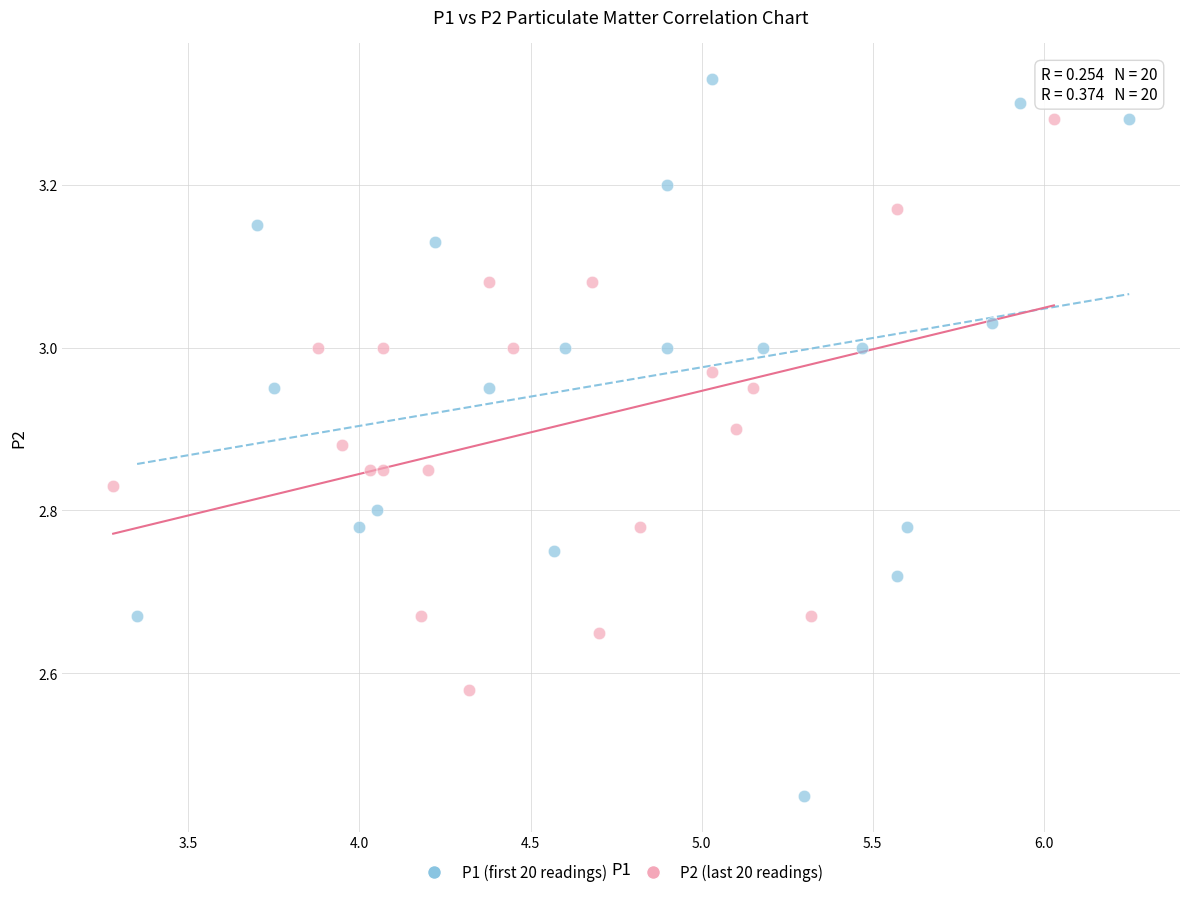

Which series has the widest spread of Y values?

P1 (first 20 readings)